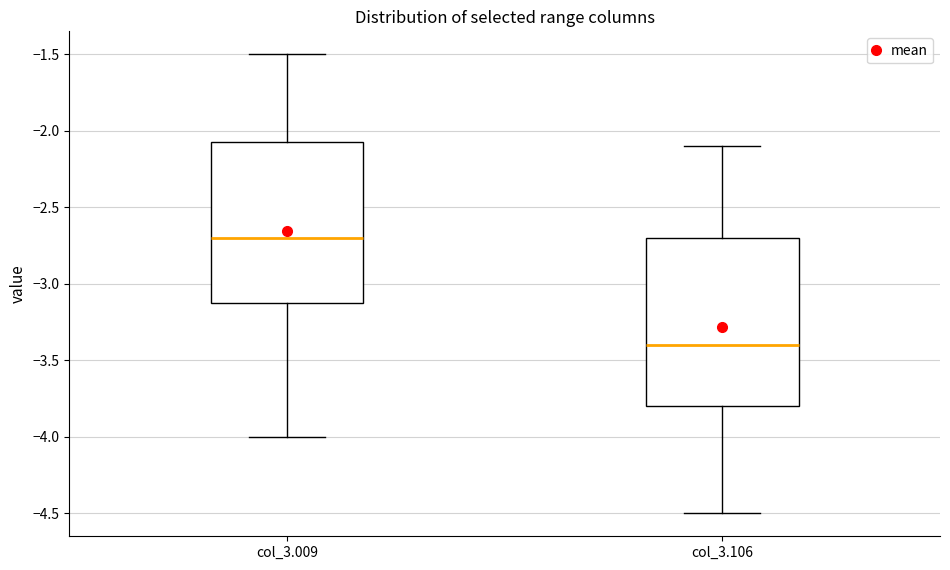

Which box has the highest median line?

col_3.009